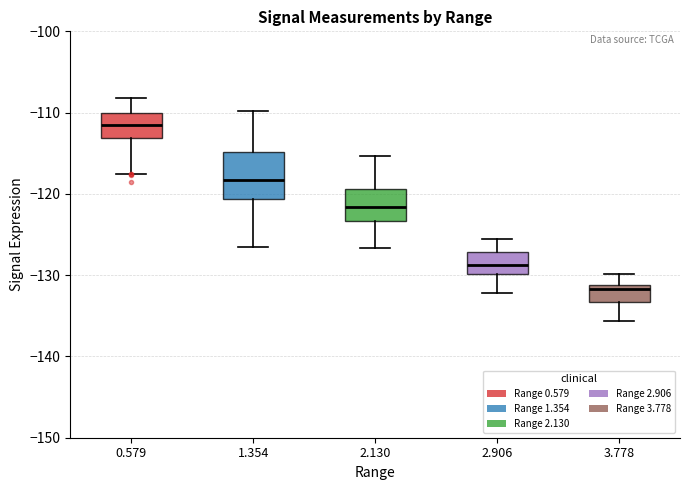

Reading left to right, transcribe this box plot: for each box, give where its median line is, the range the box spans, and where its two whiskers end, as read against the y-axis. The values are not printed on the chart, so give them approximately, as read against the axis.

0.579: median -111, box -113 to -110, whiskers -117 to -108
1.354: median -118, box -121 to -115, whiskers -126 to -110
2.130: median -122, box -123 to -119, whiskers -127 to -115
2.906: median -129, box -130 to -127, whiskers -132 to -125
3.778: median -132, box -133 to -131, whiskers -136 to -130